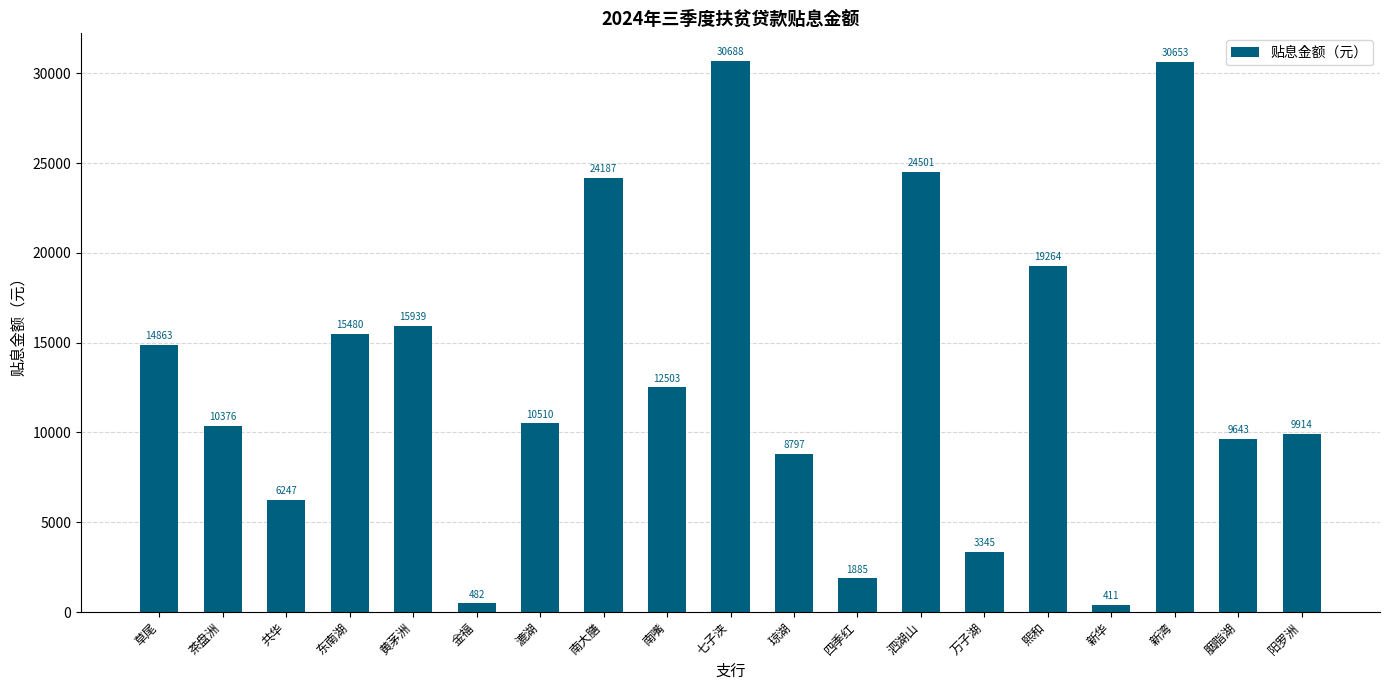

Rank the categories by value from lowest to highest.

新华, 金福, 四季红, 万子湖, 共华, 琼湖, 胭脂湖, 阳罗洲, 茶盘洲, 漉湖, 南嘴, 草尾, 东南湖, 黄茅洲, 熙和, 南大膳, 泗湖山, 新湾, 七子浃